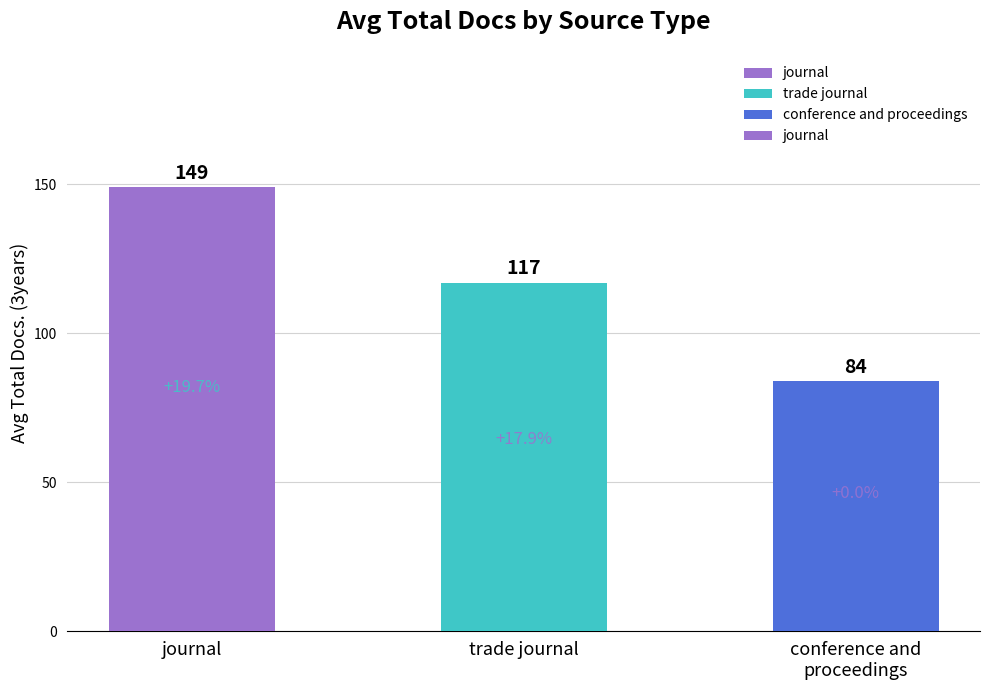

What is the value of the 3rd bar from the left?

84